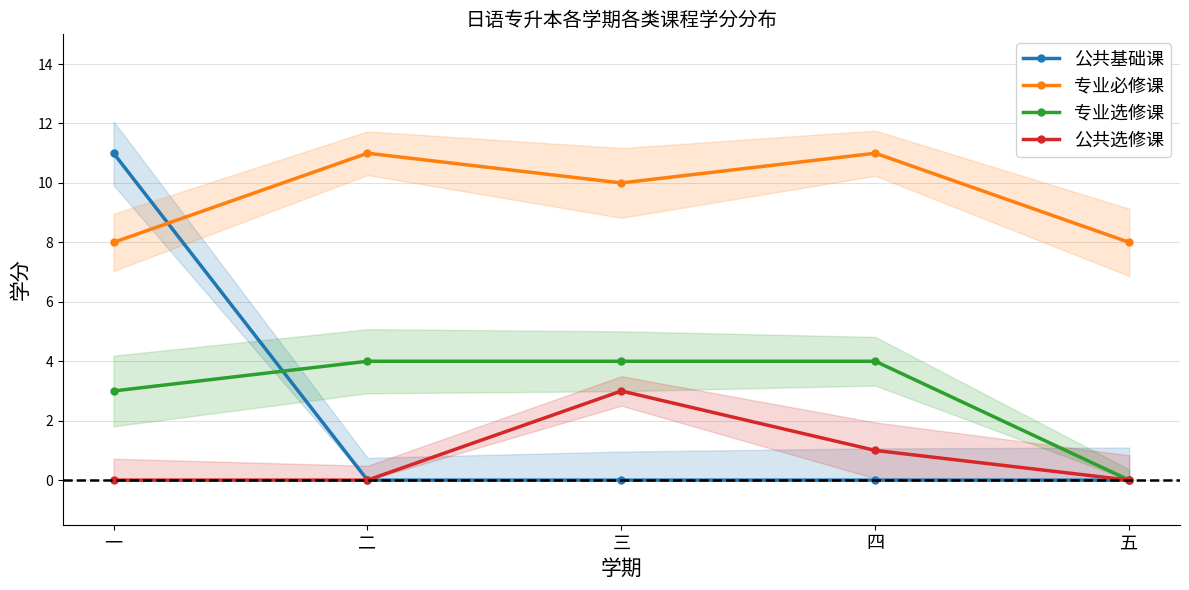

Is it true that 专业选修课 equals 0 at 五?

True